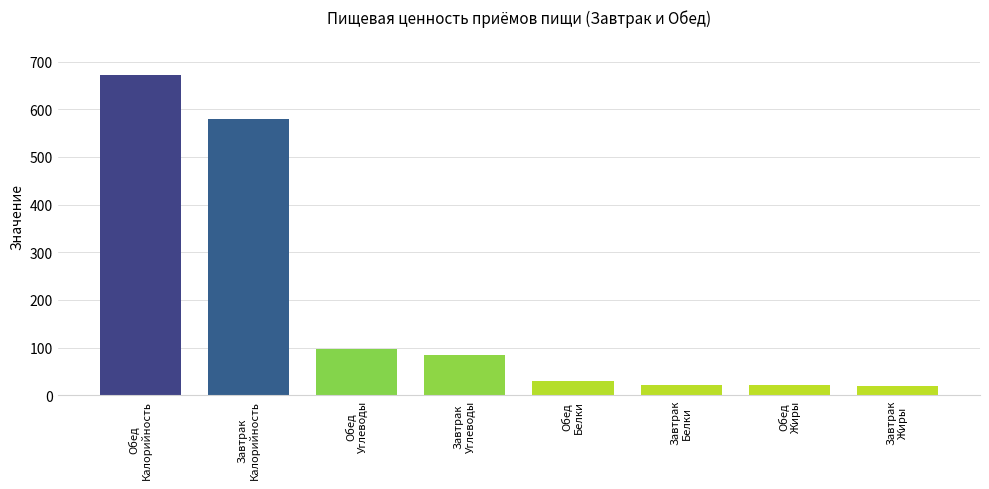

Which has a higher value, Обед
Белки or Обед
Жиры?

Обед
Белки